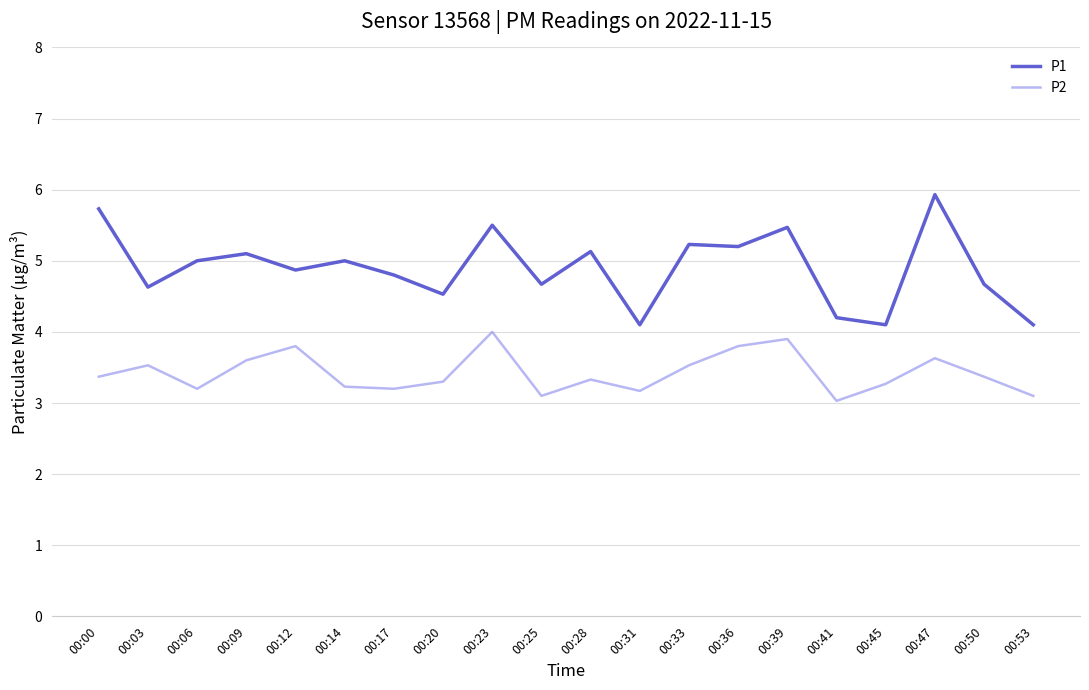

At how many categories does at least one series exceed 3?

20